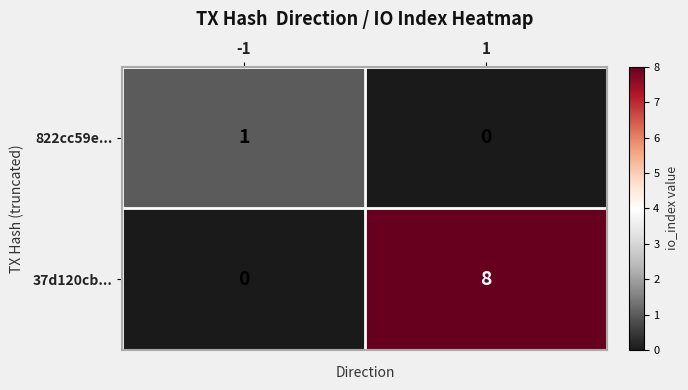

The value of 37d120cb... at 1 is 2. True or false?

False